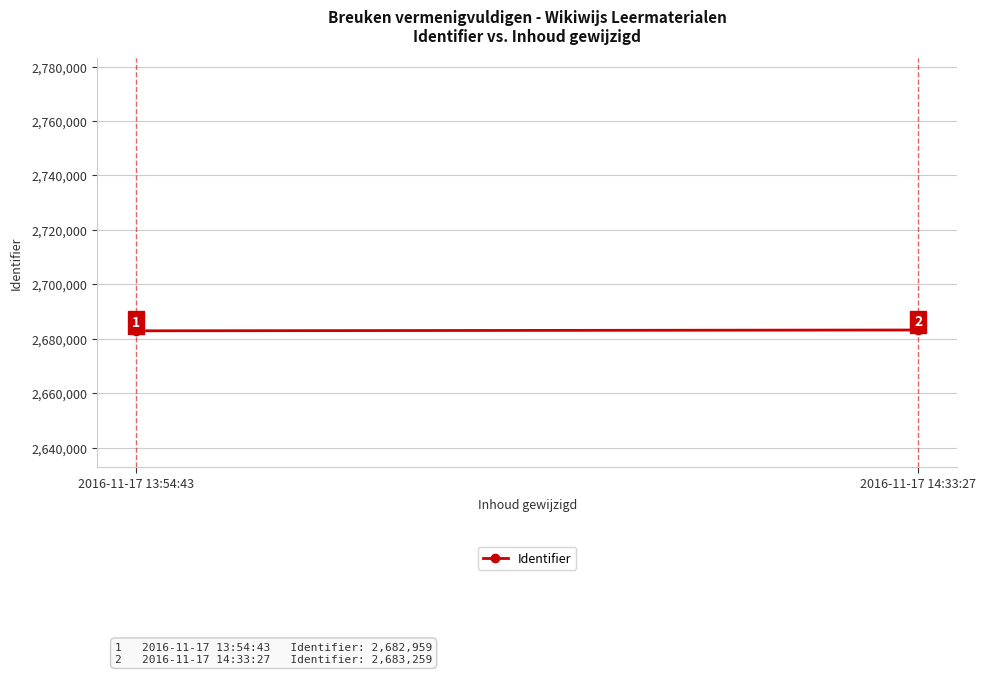

True or false: the data shows 1687679 at 2016-11-17 13:54:43.

False